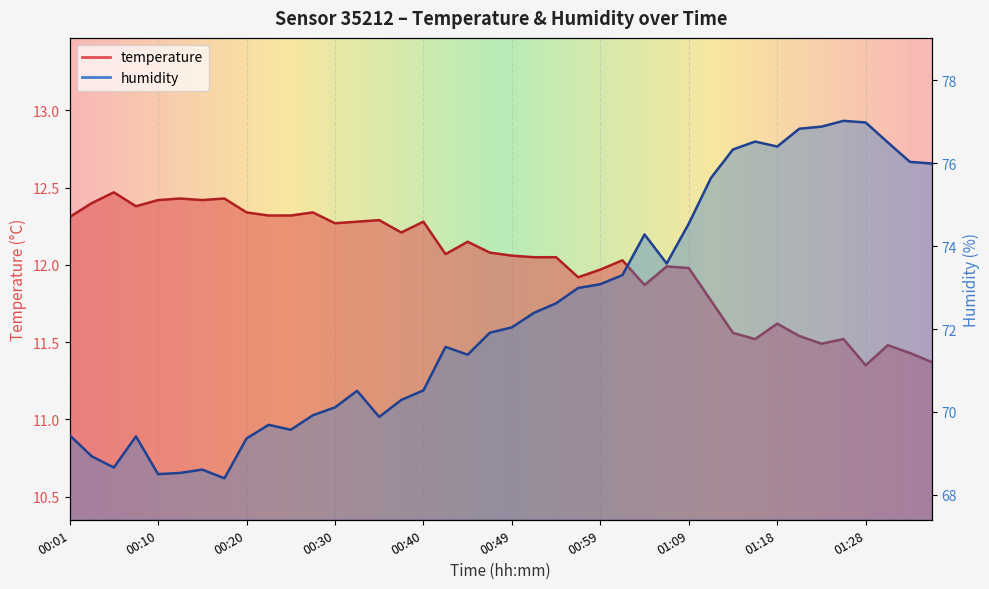

Rank the categories by humidity value from lowest to highest.

00:18, 00:10, 00:13, 00:15, 00:06, 00:03, 00:20, 00:08, 00:01, 00:25, 00:23, 00:35, 00:27, 00:30, 00:37, 00:32, 00:40, 00:44, 00:42, 00:47, 00:49, 00:52, 00:54, 00:56, 00:59, 01:01, 01:06, 01:04, 01:09, 01:11, 01:35, 01:33, 01:14, 01:18, 01:31, 01:16, 01:21, 01:23, 01:28, 01:26